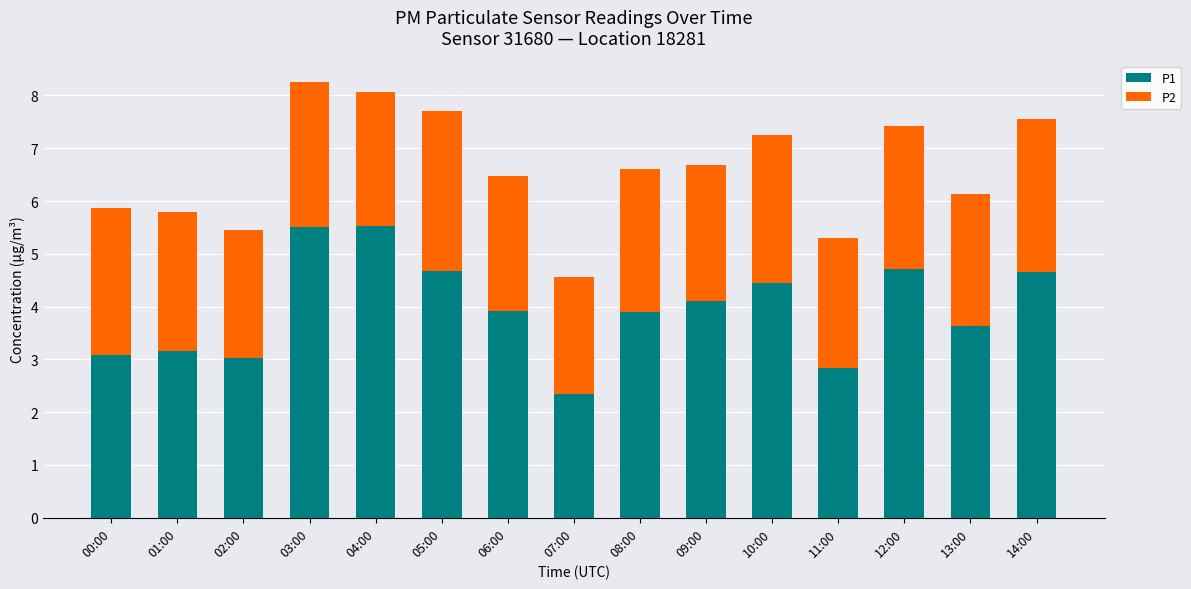

What is the total value across all series at 07:00?

4.6